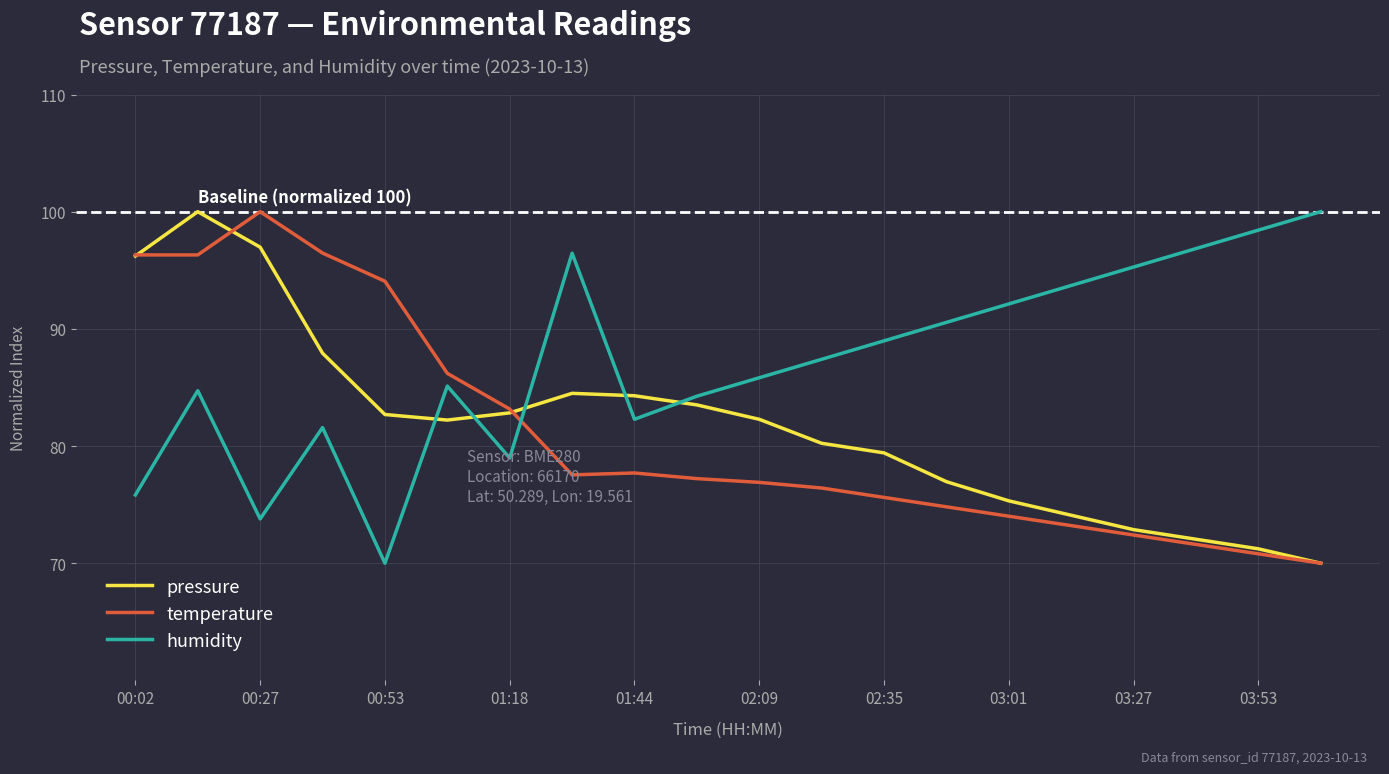

After their last crossing, which series has the higher values: pressure or humidity?

humidity